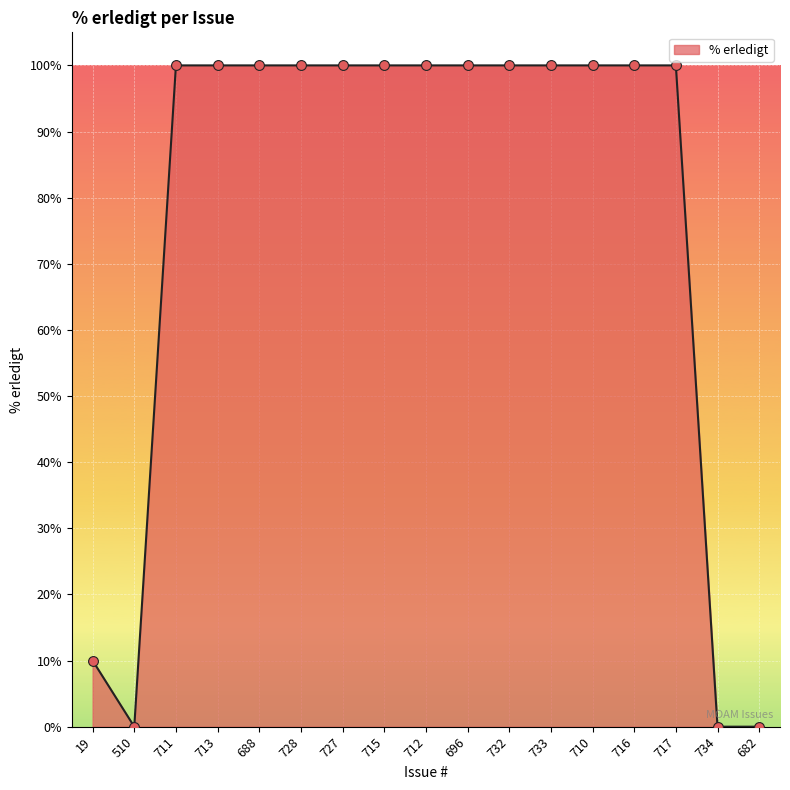

Approximately how many times larger is the value at 717 compared to 715?

1.0